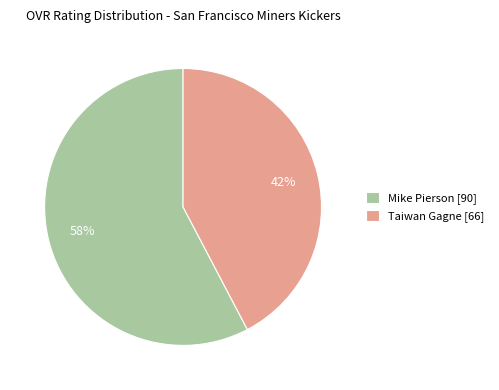

Is the sum of Taiwan Gagne and Mike Pierson greater than half?

Yes